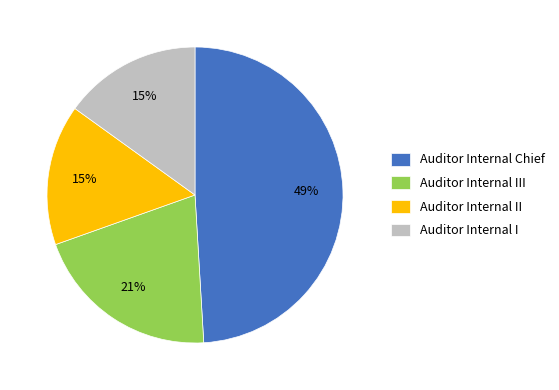

Is it true that Auditor Internal Chief is 49% of the pie?

True